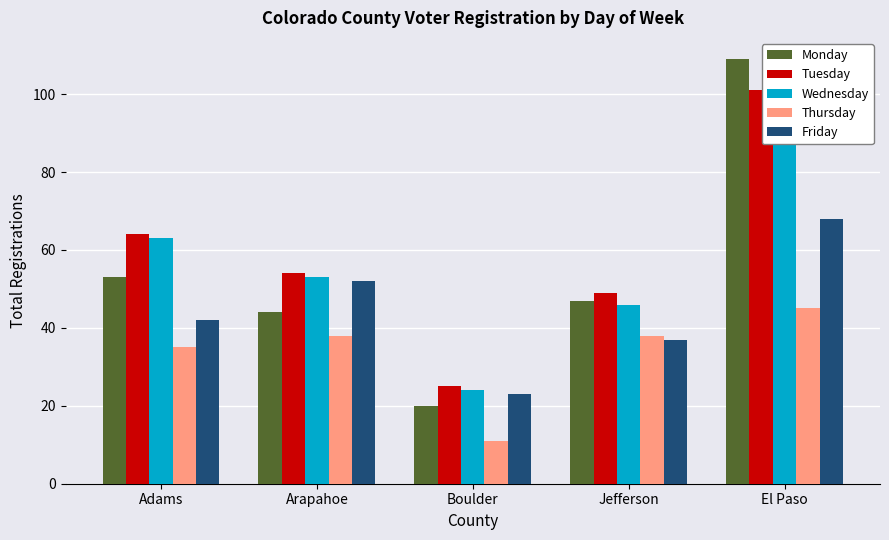

Is the value of Friday at Adams greater than the value of Wednesday at Boulder?

Yes